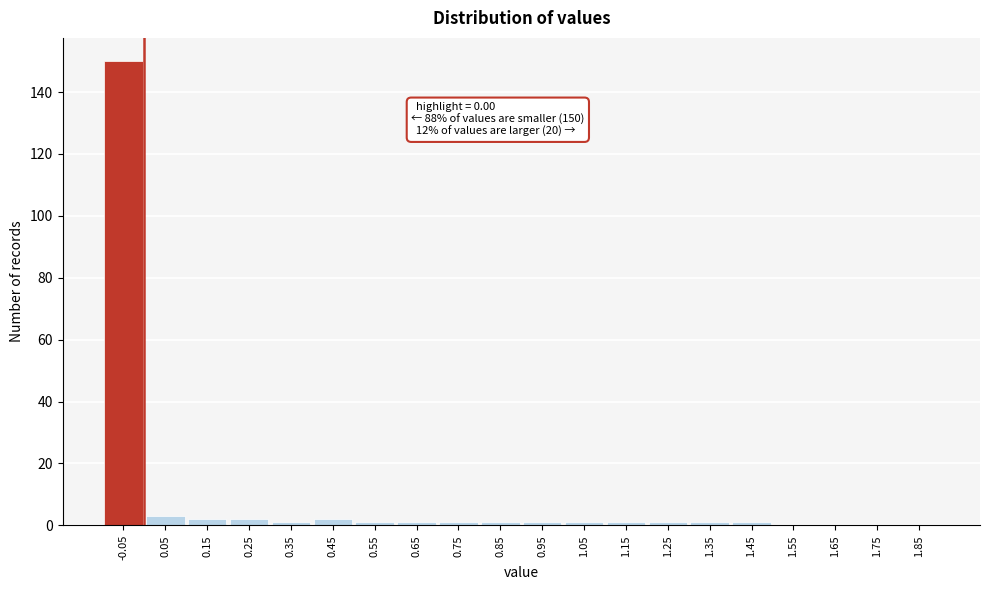

Reading left to right, transcribe all the data shown in this chart.

-0.05=150	0.05=3	0.15=2	0.25=2	0.35=1	0.45=2	0.55=1	0.65=1	0.75=1	0.85=1	0.95=1	1.05=1	1.15=1	1.25=1	1.35=1	1.45=1	1.55=0	1.65=0	1.75=0	1.85=0